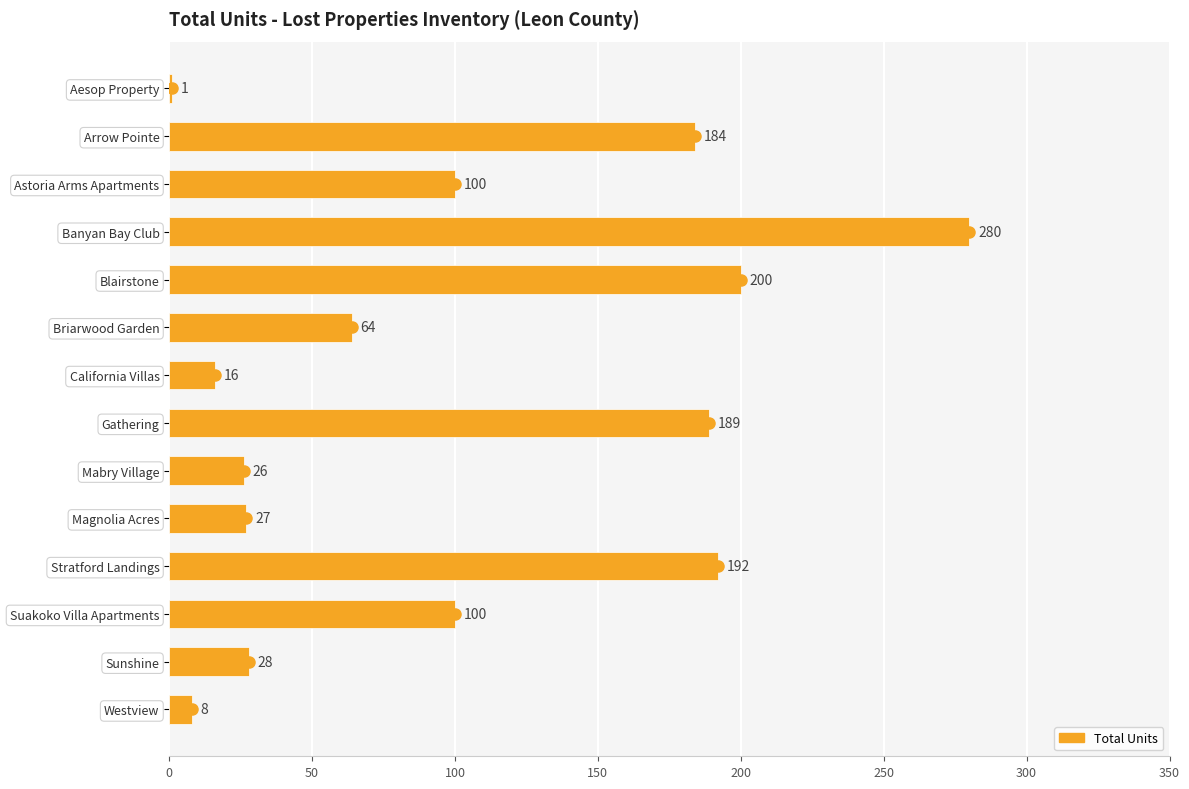

What is the maximum value shown in the chart?

280